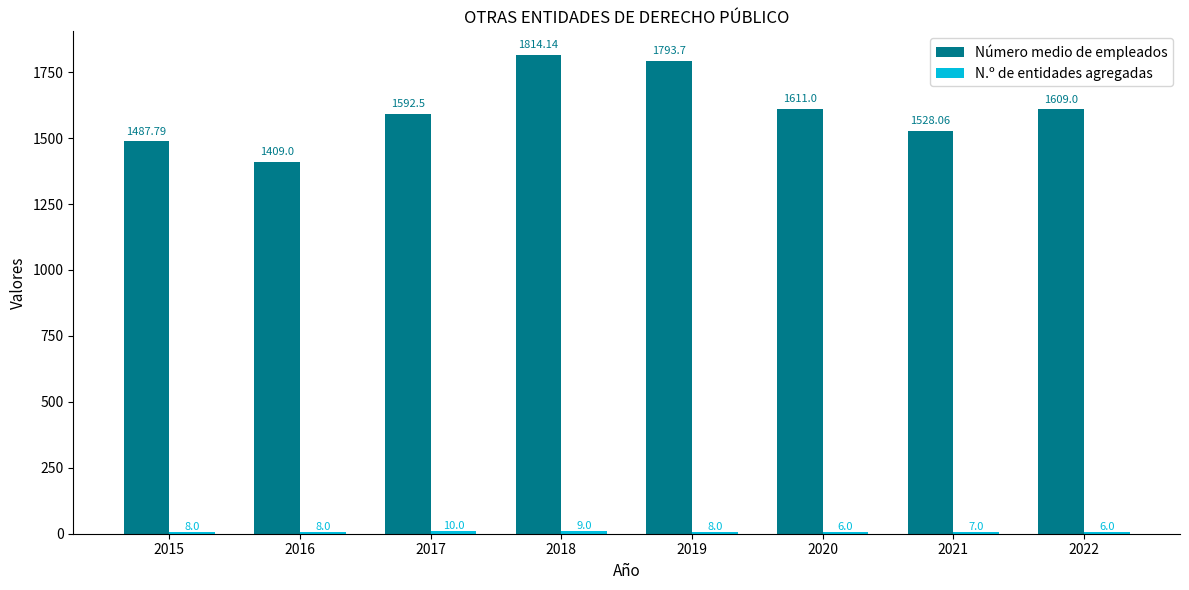

Rank the categories by Número medio de empleados value from lowest to highest.

2016, 2015, 2021, 2017, 2022, 2020, 2019, 2018